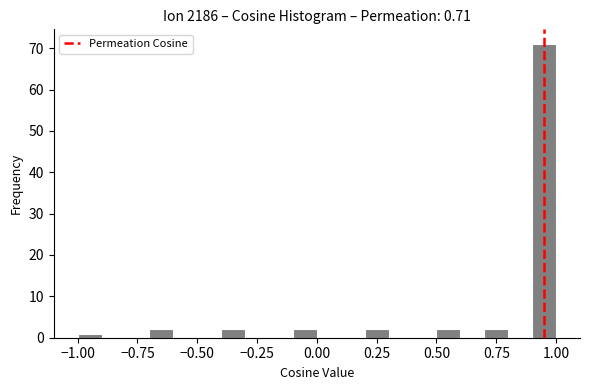

Around what value on the x-axis is the tallest bar? Give the approximate position of its centre, as read against the axis.

0.95